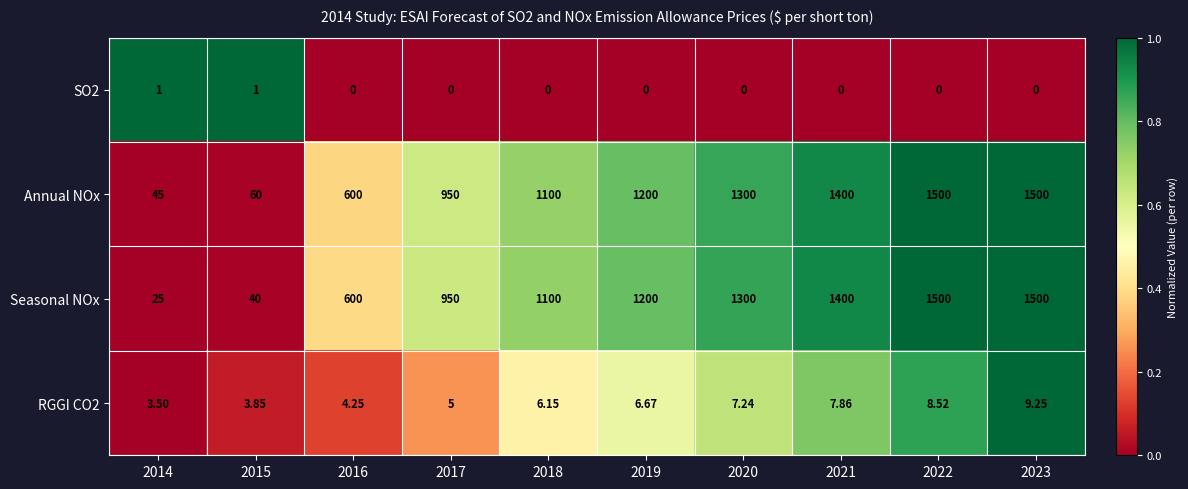

Which series has the largest range (max minus min)?

Seasonal NOx